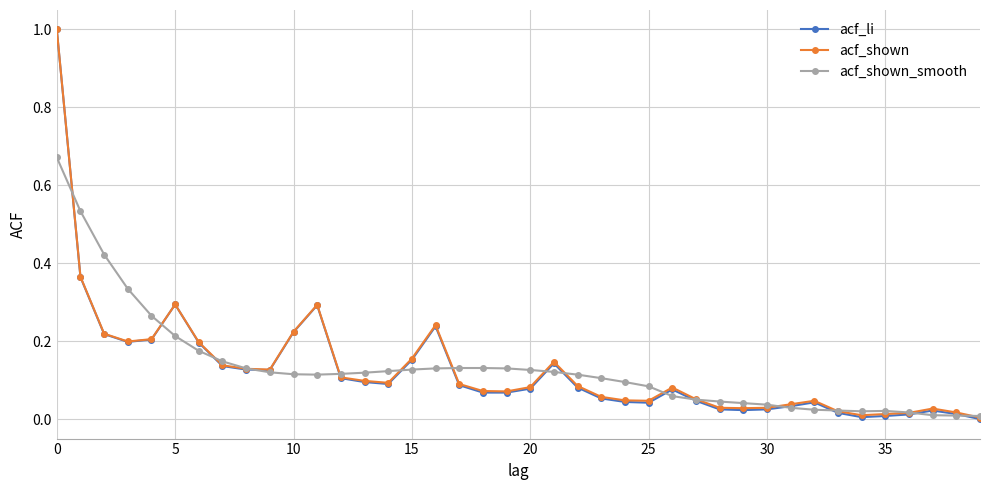

Which series has the widest spread of values?

acf_li